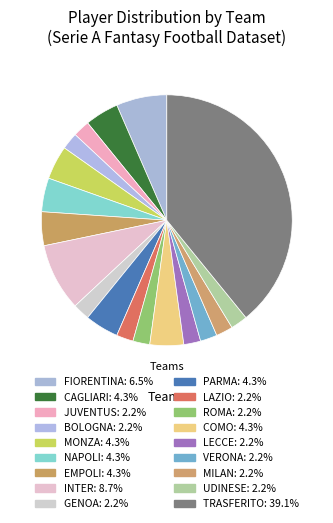

Count the number of slices in the pie.

18